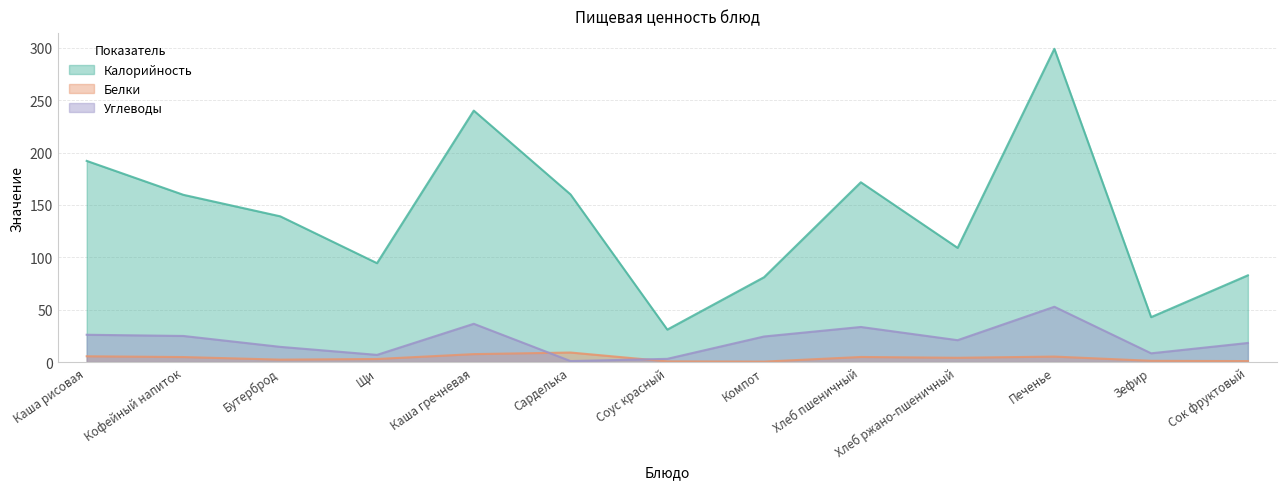

At Сарделька, list the series in order from largest to smallest.

Калорийность, Белки, Углеводы